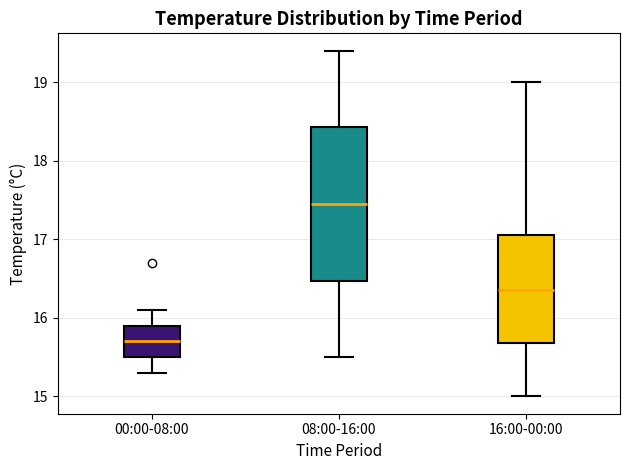

Where is the upper edge of the box for 08:00-16:00 on the y-axis? The values are not printed on the chart, so give them approximately, as read against the axis.

18.4